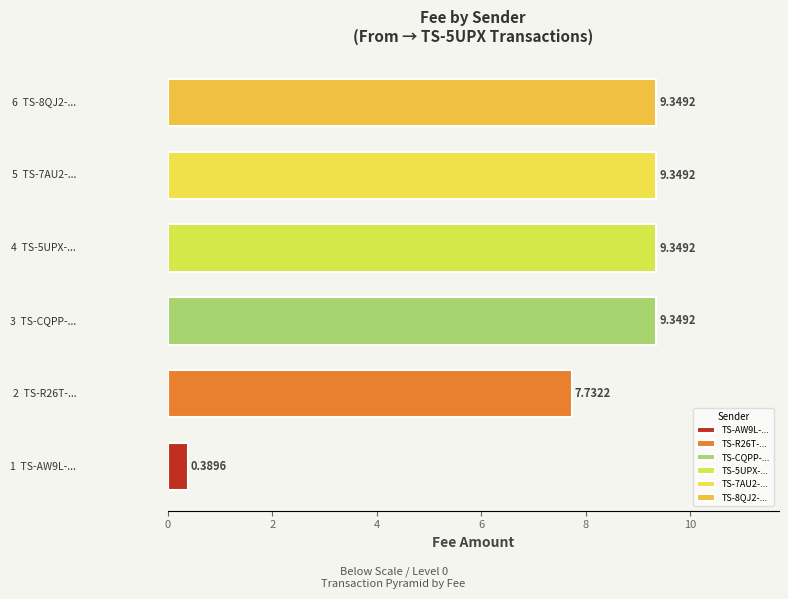

What is the difference between the maximum and minimum values?

9.0